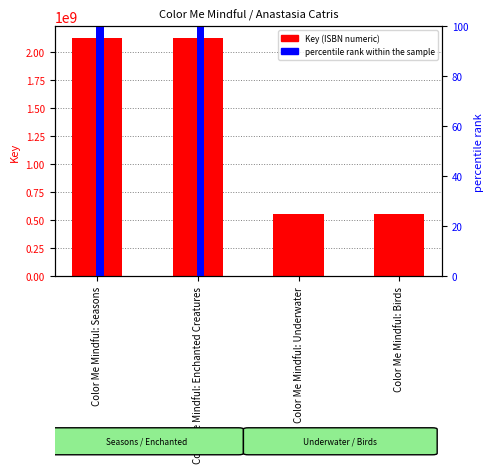

What is the greatest value displayed?

2119556624.0